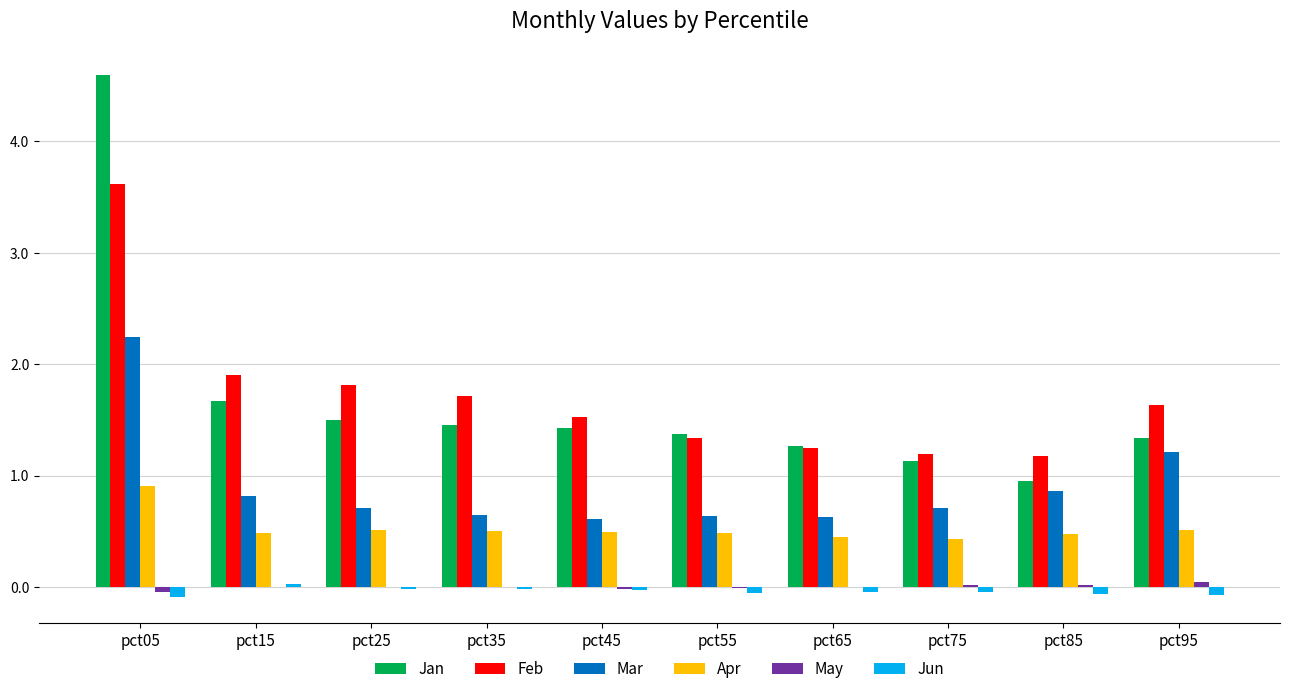

What is the sum of the Feb values at pct05 and pct55?

5.0